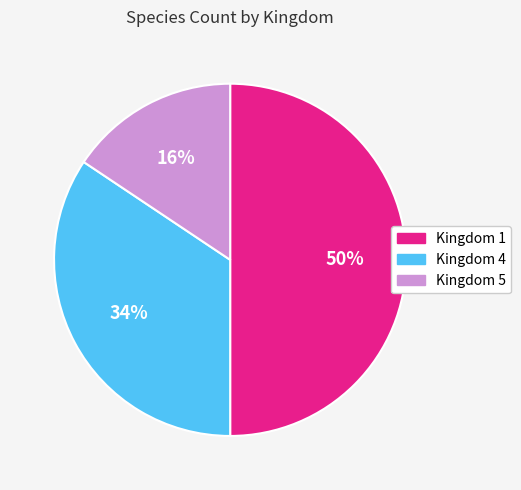

How many slices are in this pie chart?

3